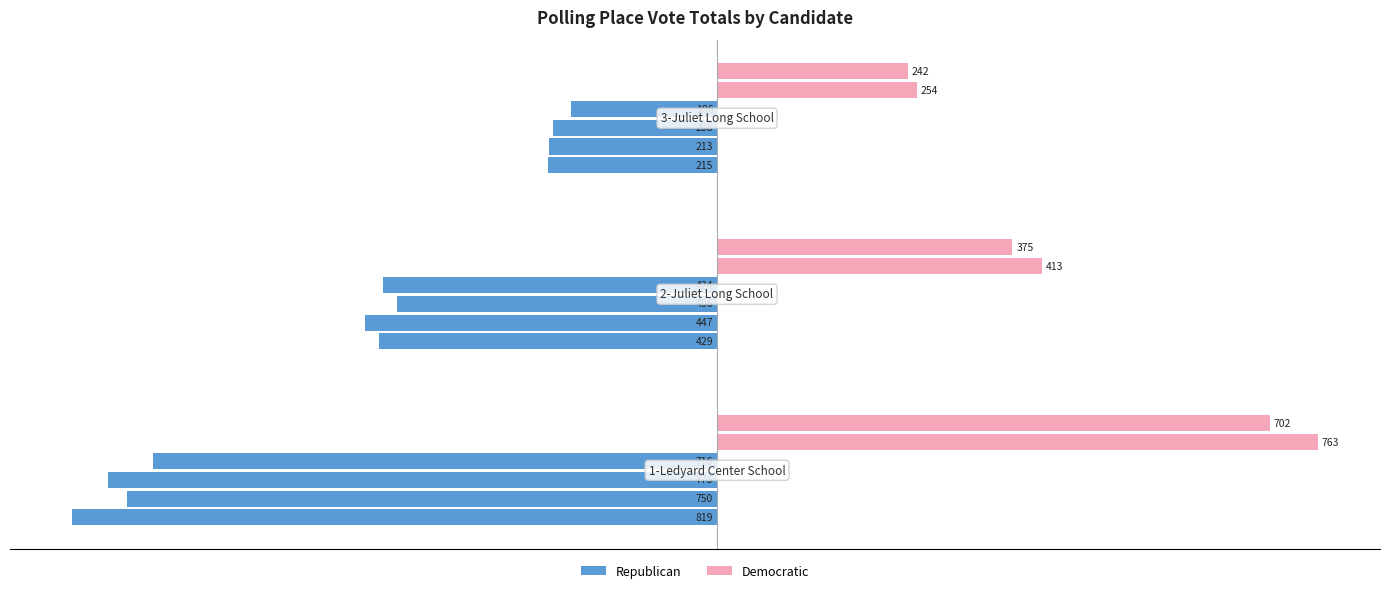

Which series has the widest spread of values?

Anthony Favry Republican